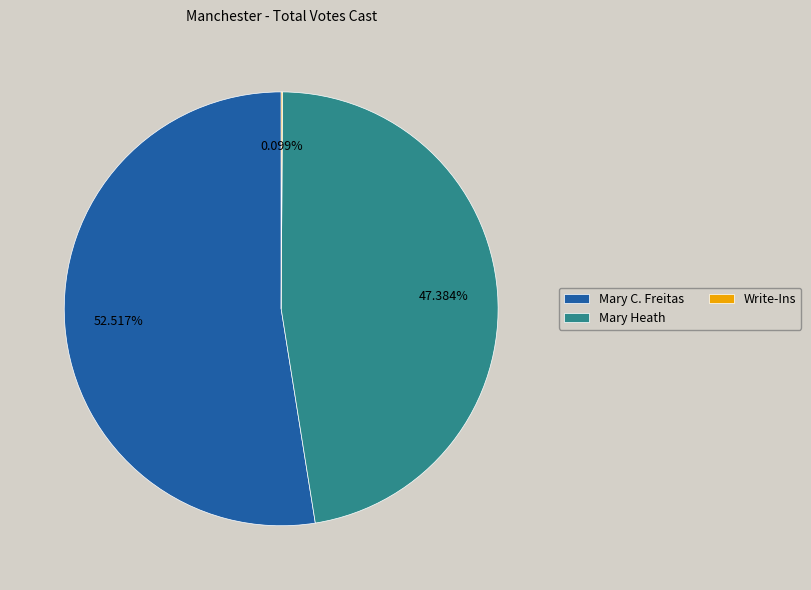

Do Mary C. Freitas and Mary Heath together represent more than half of the pie?

Yes